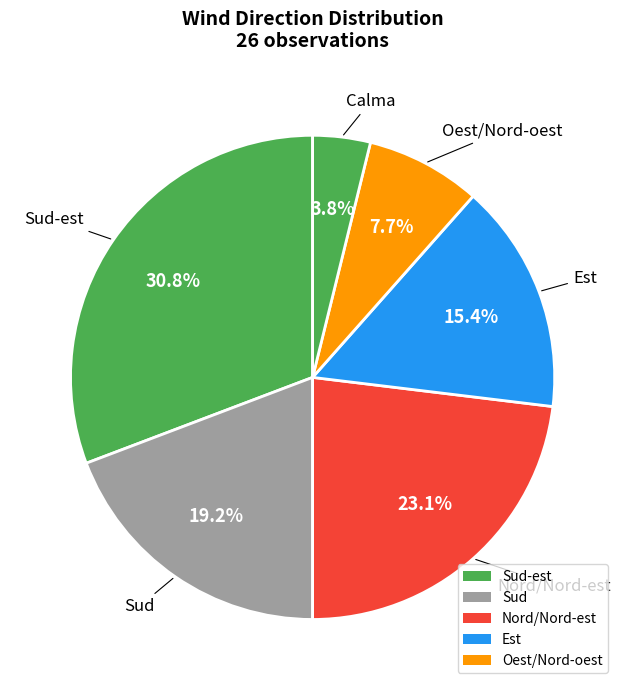

Count the number of slices in the pie.

6